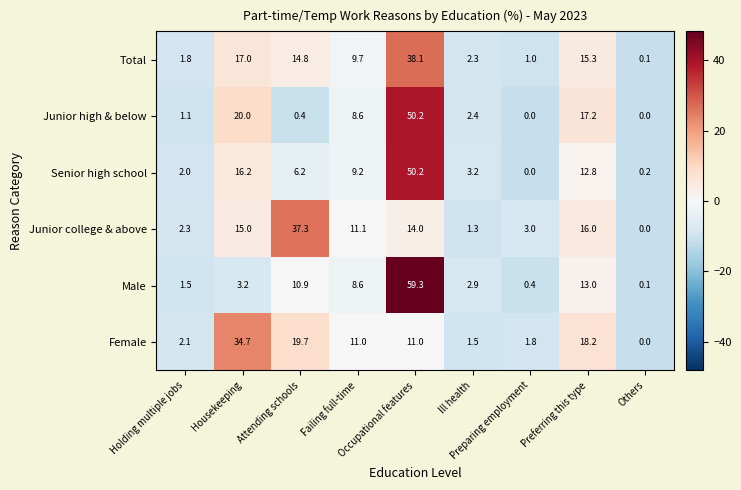

What is the sum of all Junior college & above values?

100.0